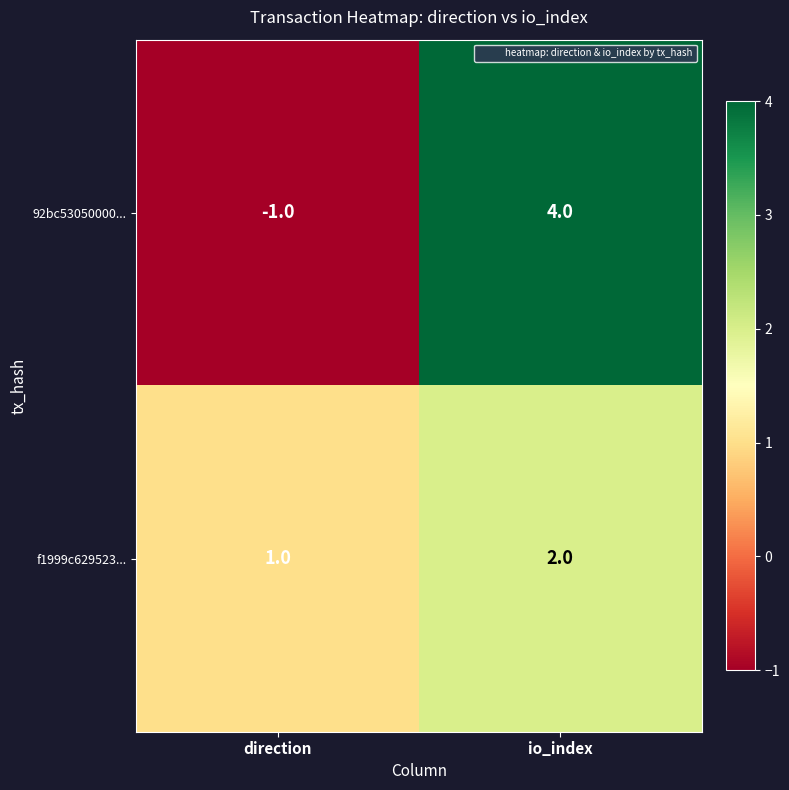

What is the total value across all series at io_index?

6